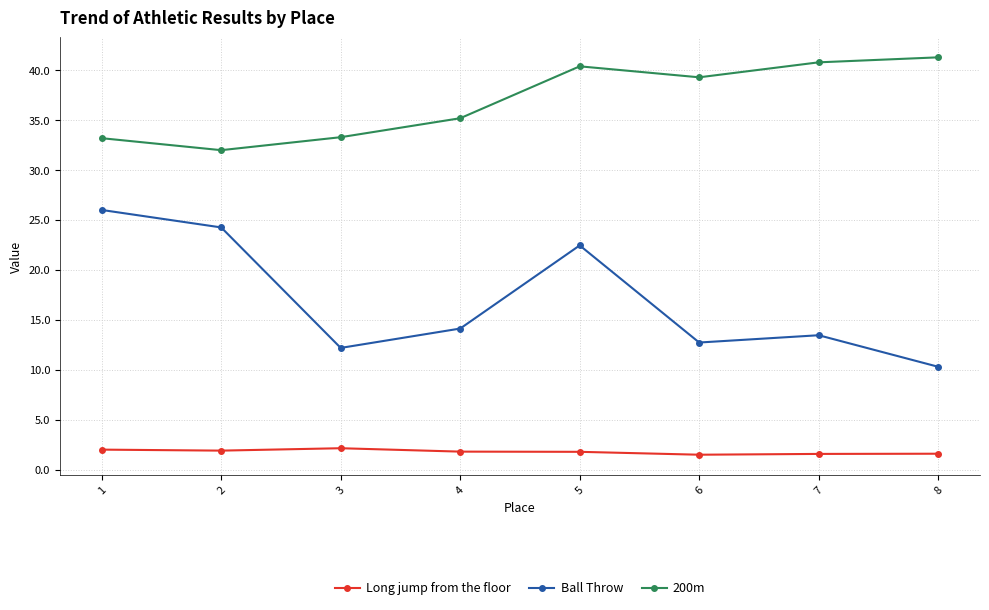

List the series in order of their overall mean, lowest first.

Long jump from the floor, Ball Throw, 200m